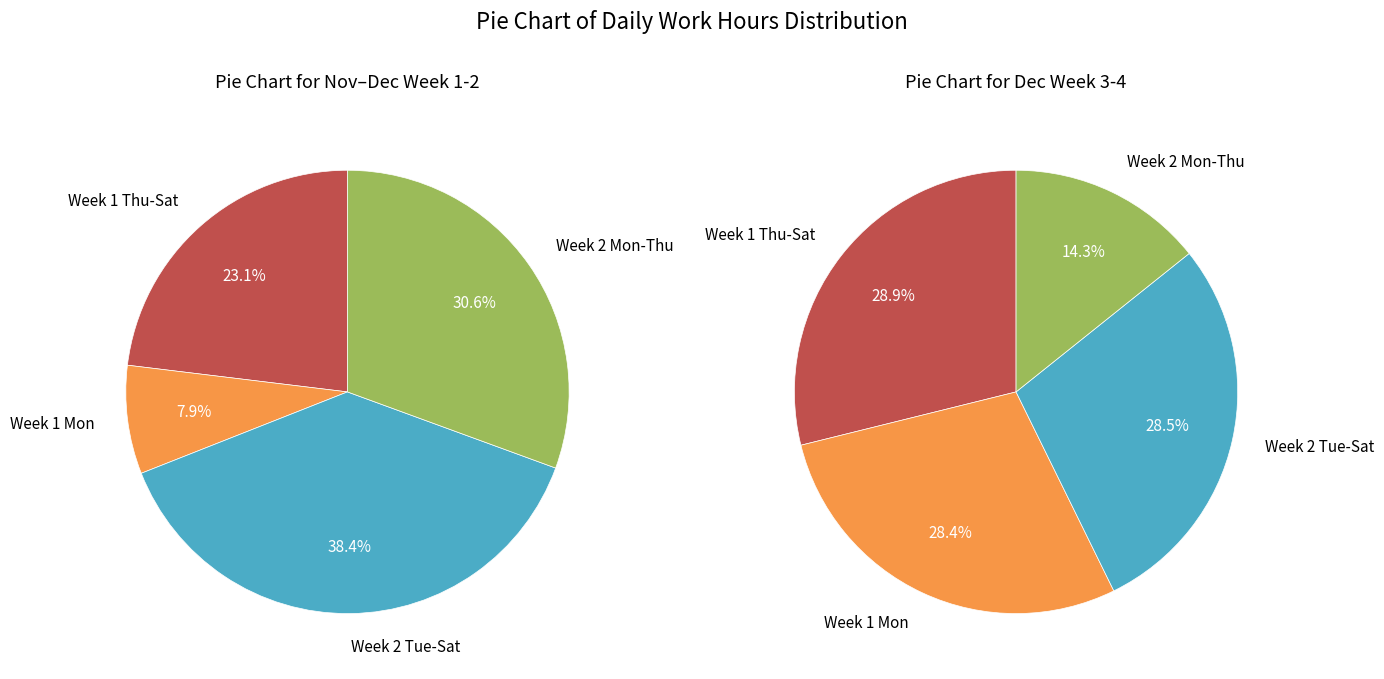

The Tue (1) slice represents 2% of the pie. True or false?

False